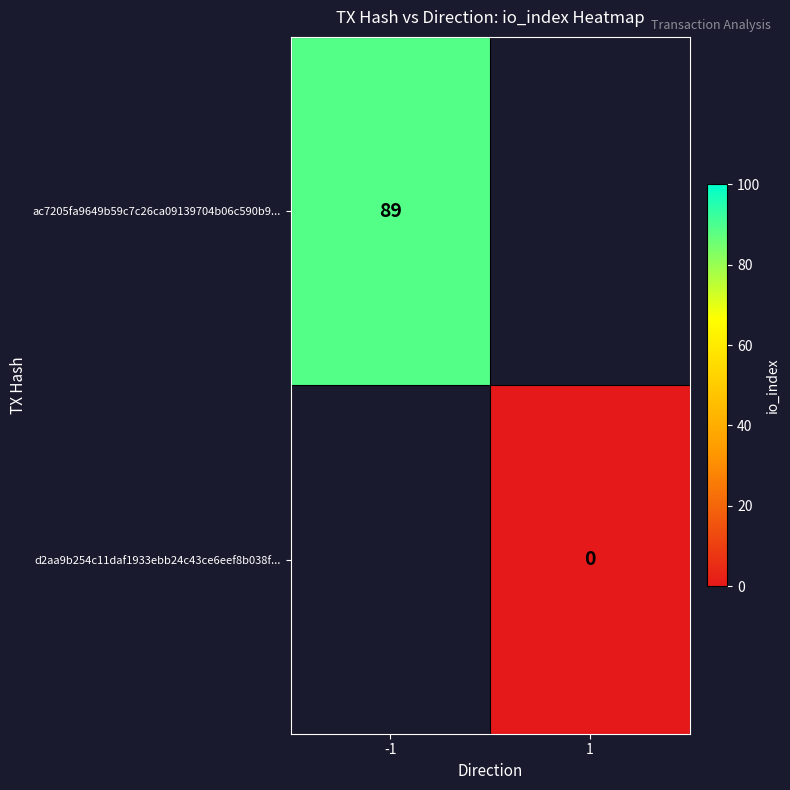

The value of ac7205fa9649b59c7c26ca09139704b06c590b9... at -1 is 57. True or false?

False